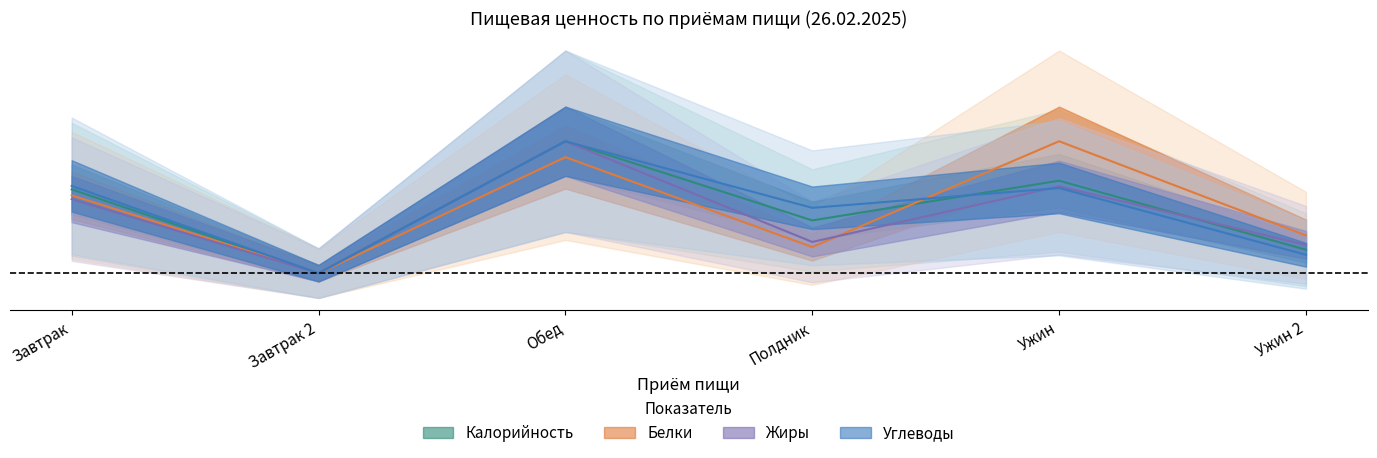

Which series ends up on top after the final intersection of Калорийность and Углеводы?

Калорийность